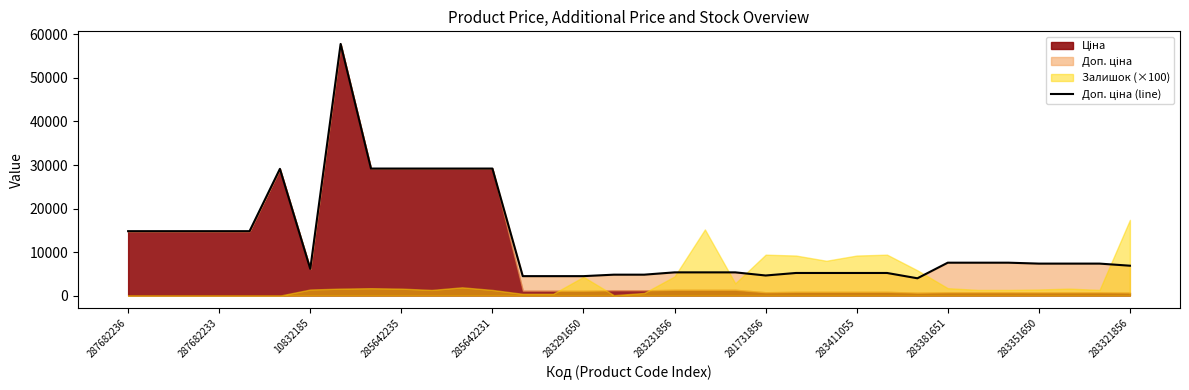

True or false: there are more than 0 points higher than both neighbors.

True